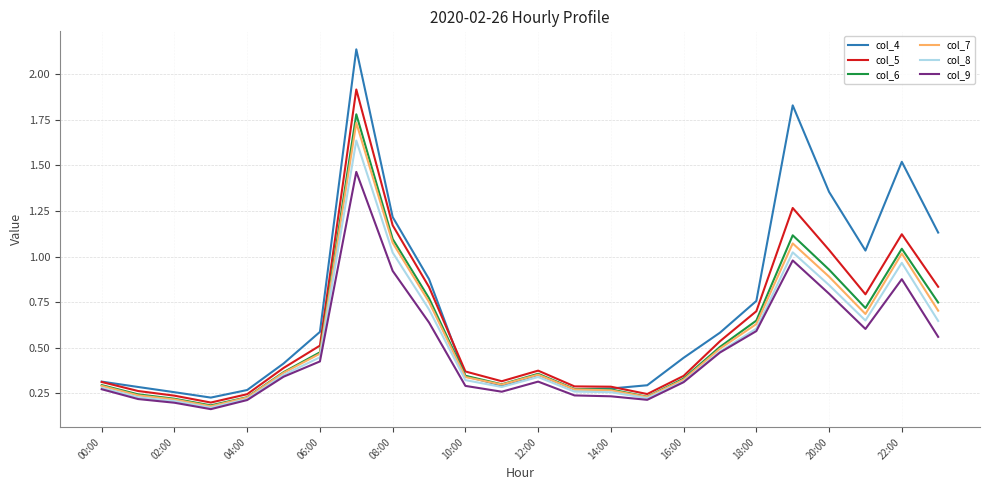

How many lines are shown in the chart?

6